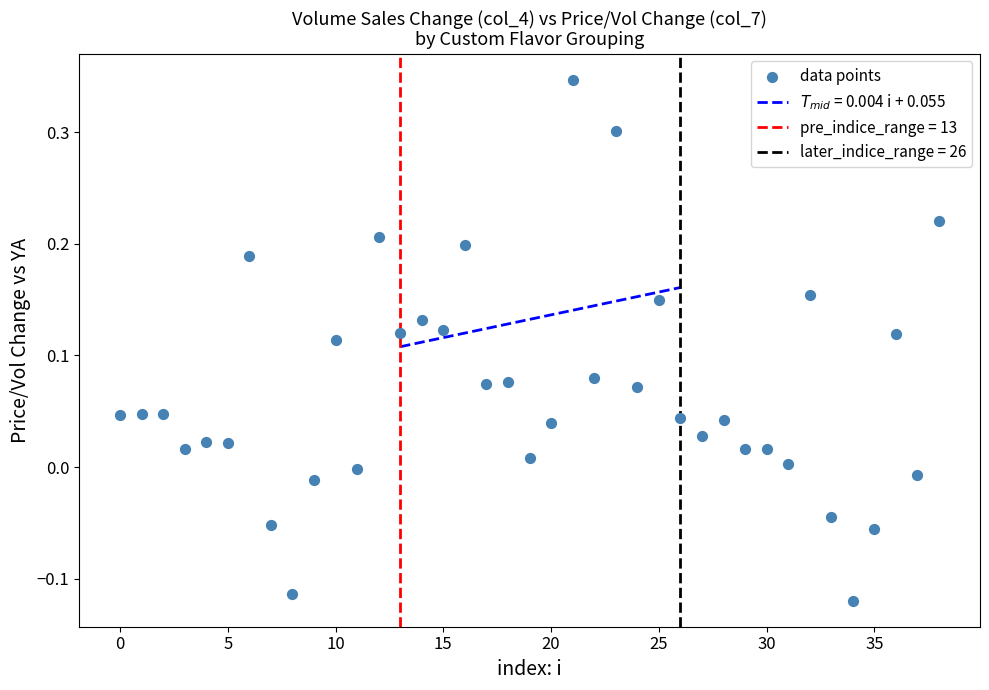

What is the range of Y values (max minus min)?

0.5